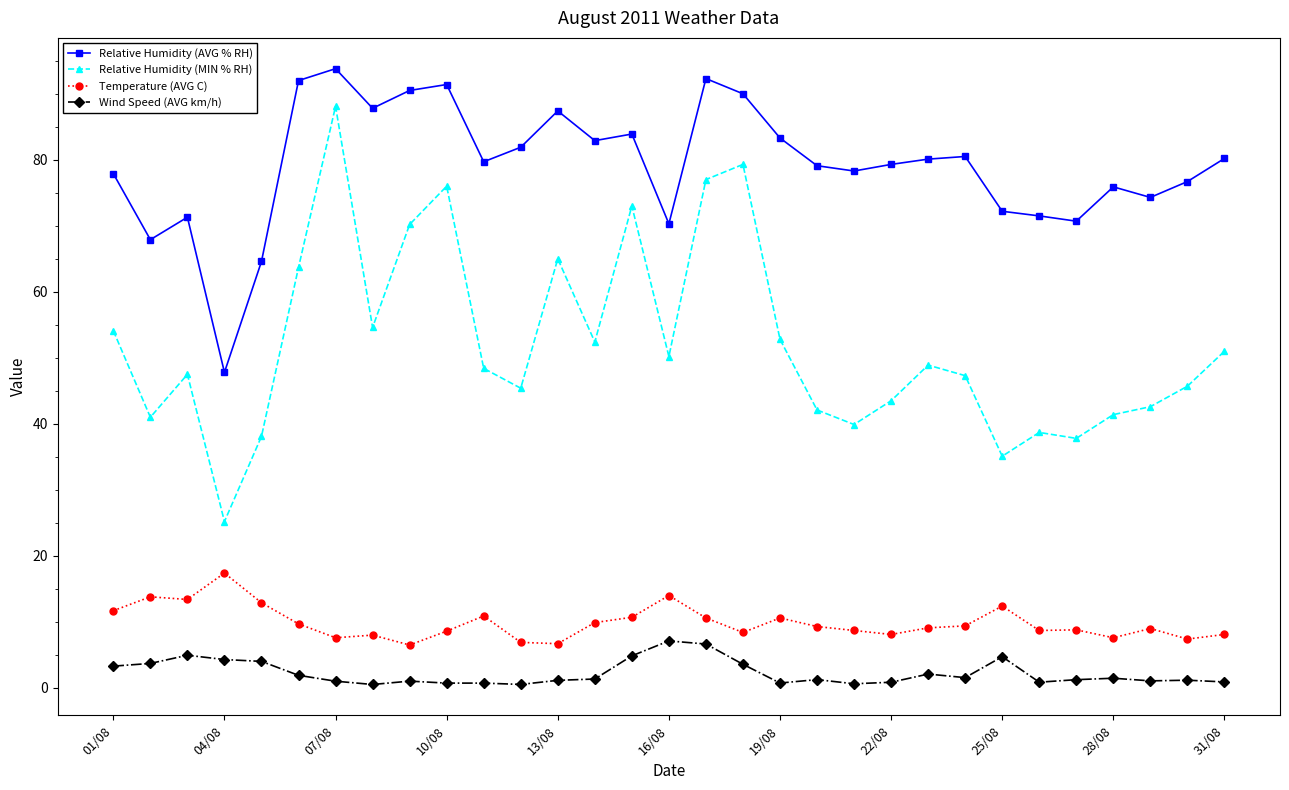

Is this an area chart (filled region under the line)?

No